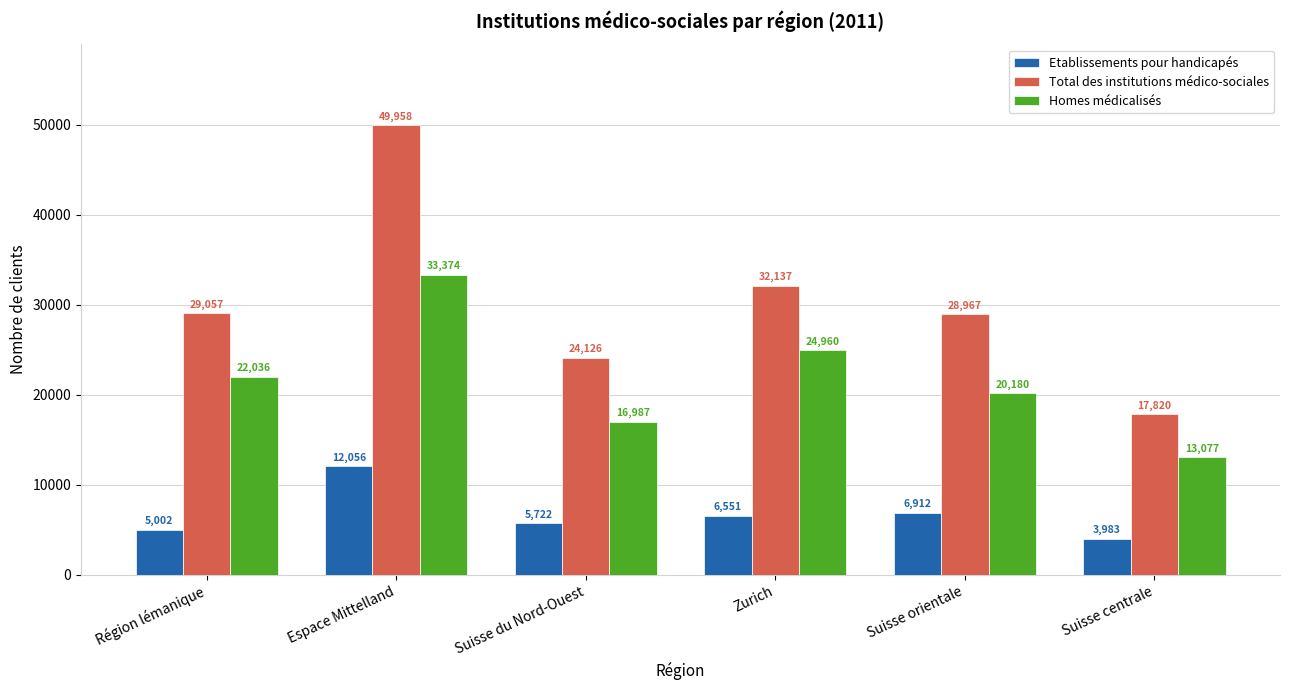

What is the label of the 6th bar from the left?

Suisse centrale